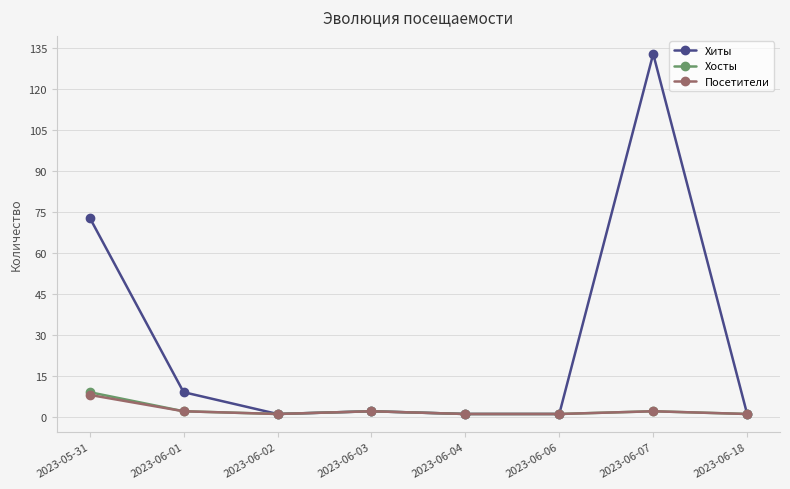

True or false: Хиты has more than 0 interior local peaks.

True